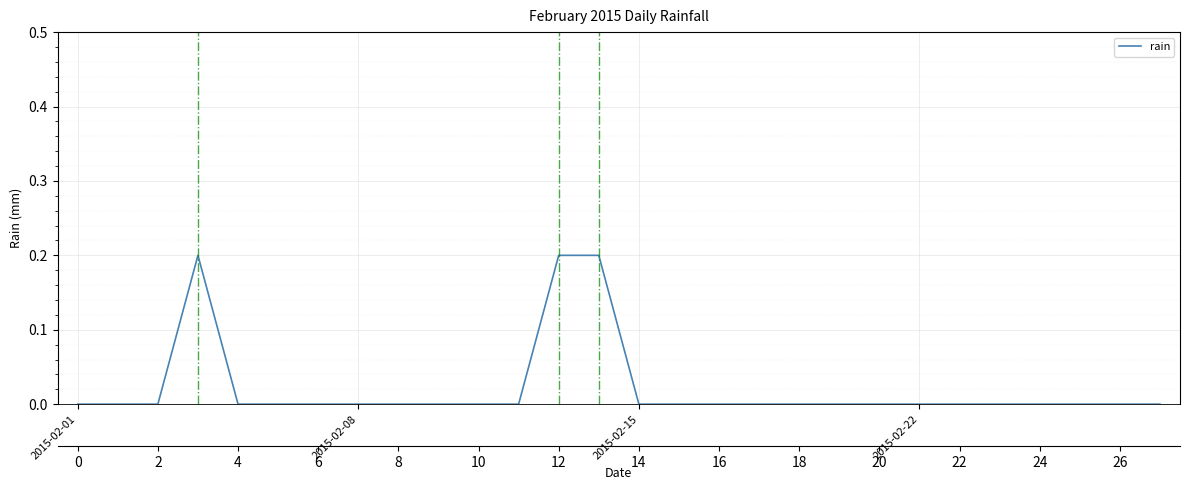

Reading right to left, transcribe all the data shown in this chart.

0.0	0.0	0.0	0.0	0.0	0.0	0.0	0.0	0.0	0.0	0.0	0.0	0.0	0.0	0.2	0.2	0.0	0.0	0.0	0.0	0.0	0.0	0.0	0.0	0.2	0.0	0.0	0.0